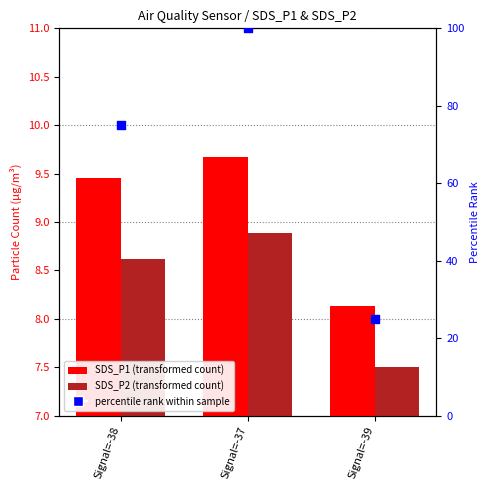

What is the total value across all series at Signal=-38?

93.1